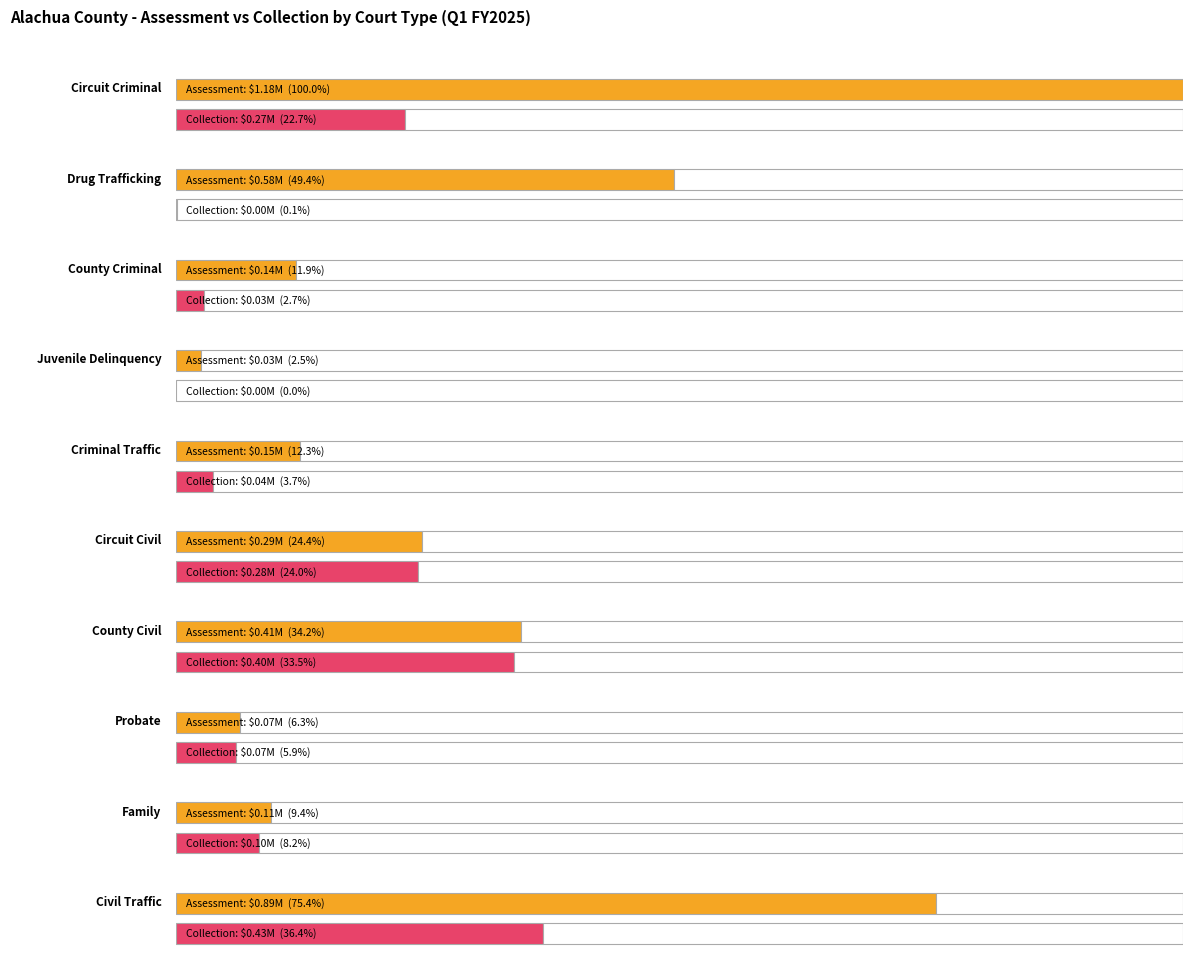

What is the label of the 8th bar from the right?

County Criminal